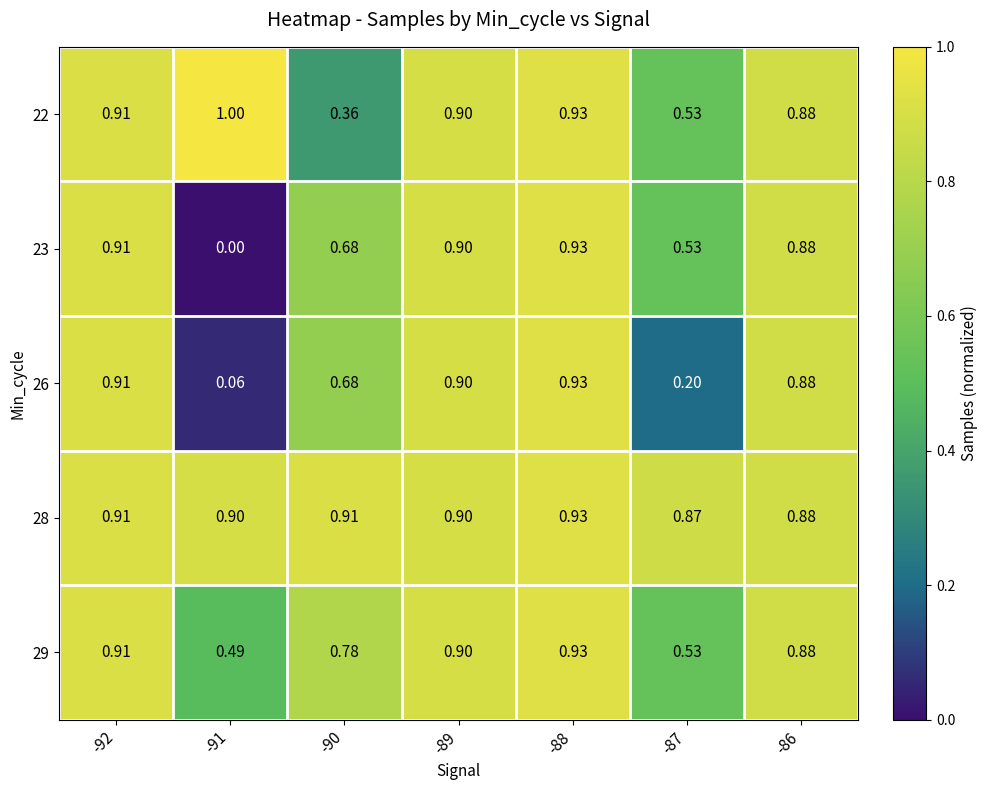

Is the value of 28 at -87 greater than the value of 22 at -86?

No